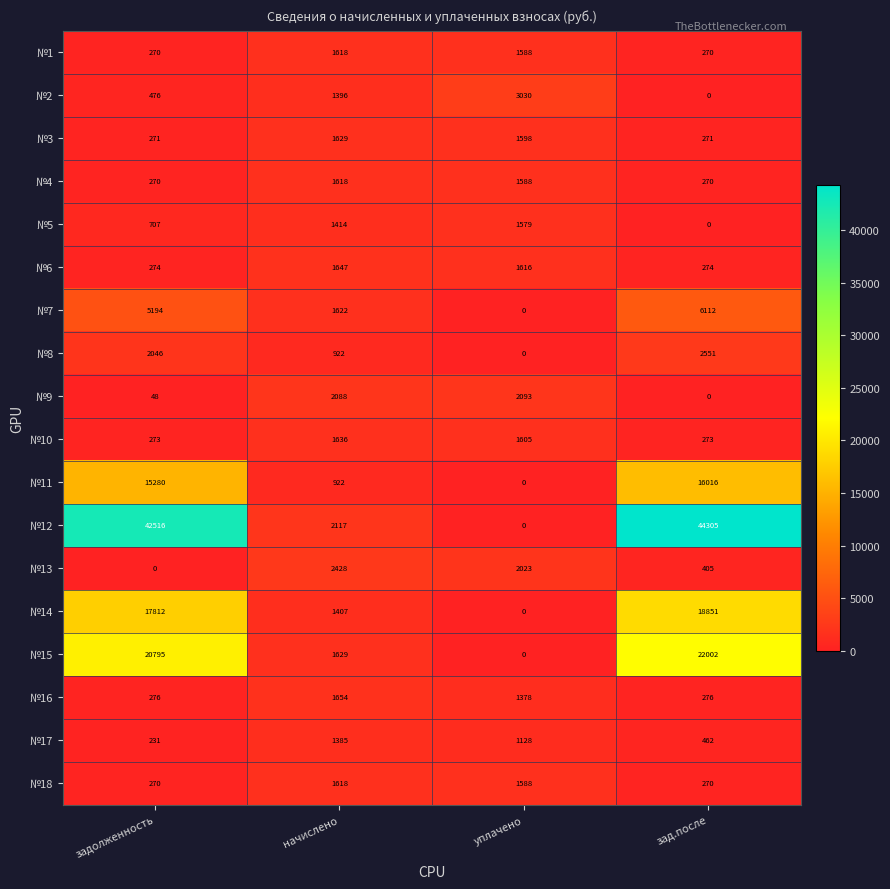

Which series has the largest range (max minus min)?

№12